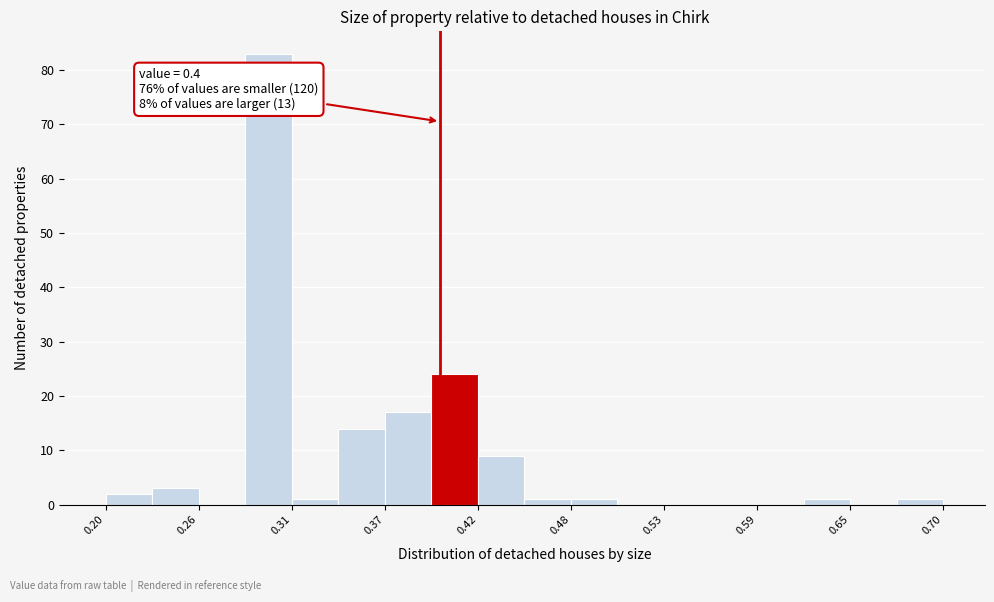

Around what value on the x-axis is the tallest bar? Give the approximate position of its centre, as read against the axis.

0.30